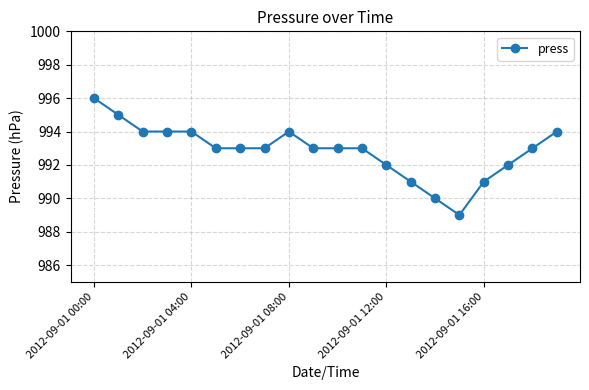

What is the greatest value displayed?

996